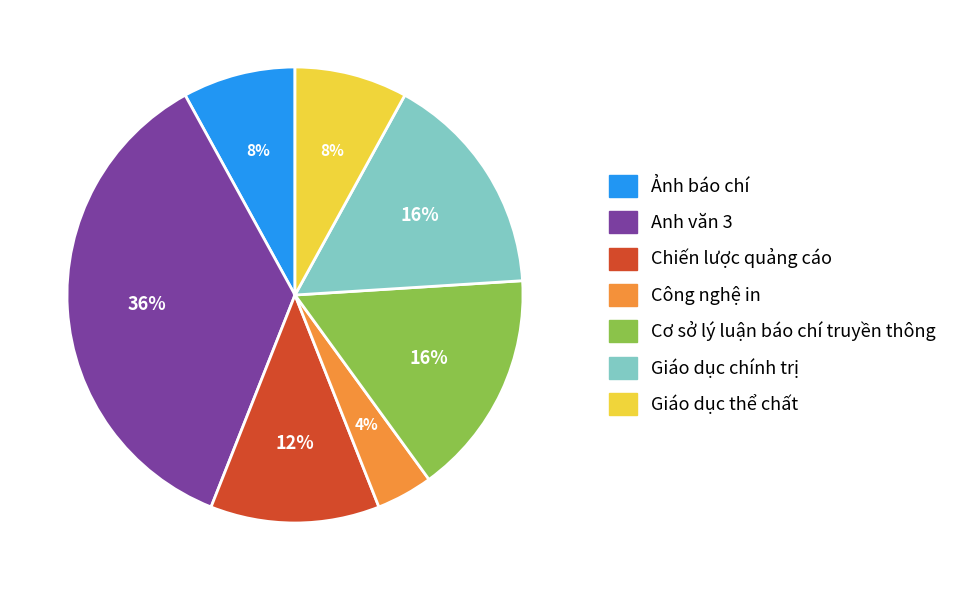

How many segments does this pie chart have?

7